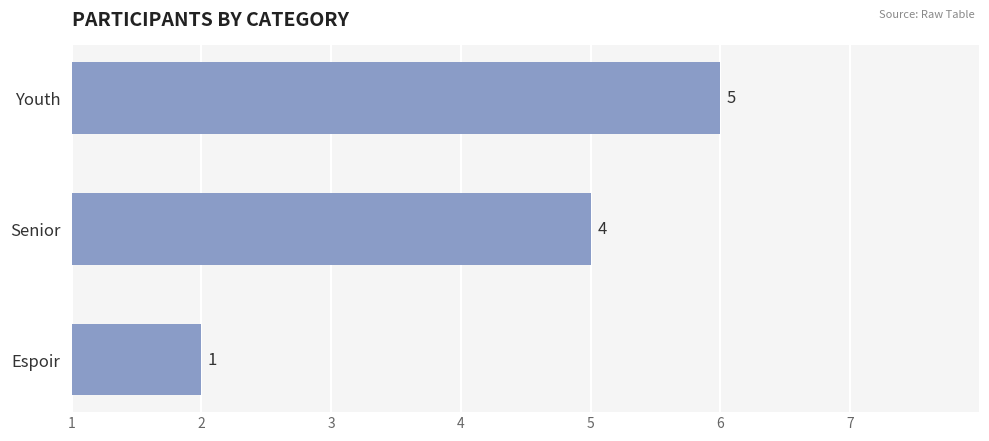

Does the chart contain any negative values?

No